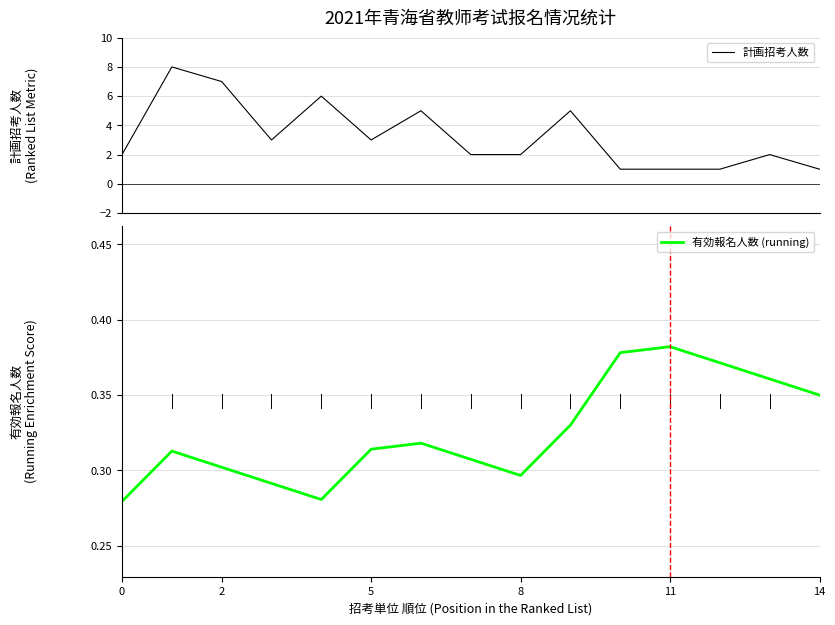

What is the approximate value of 有効報名人数 (running) at 13?

0.4